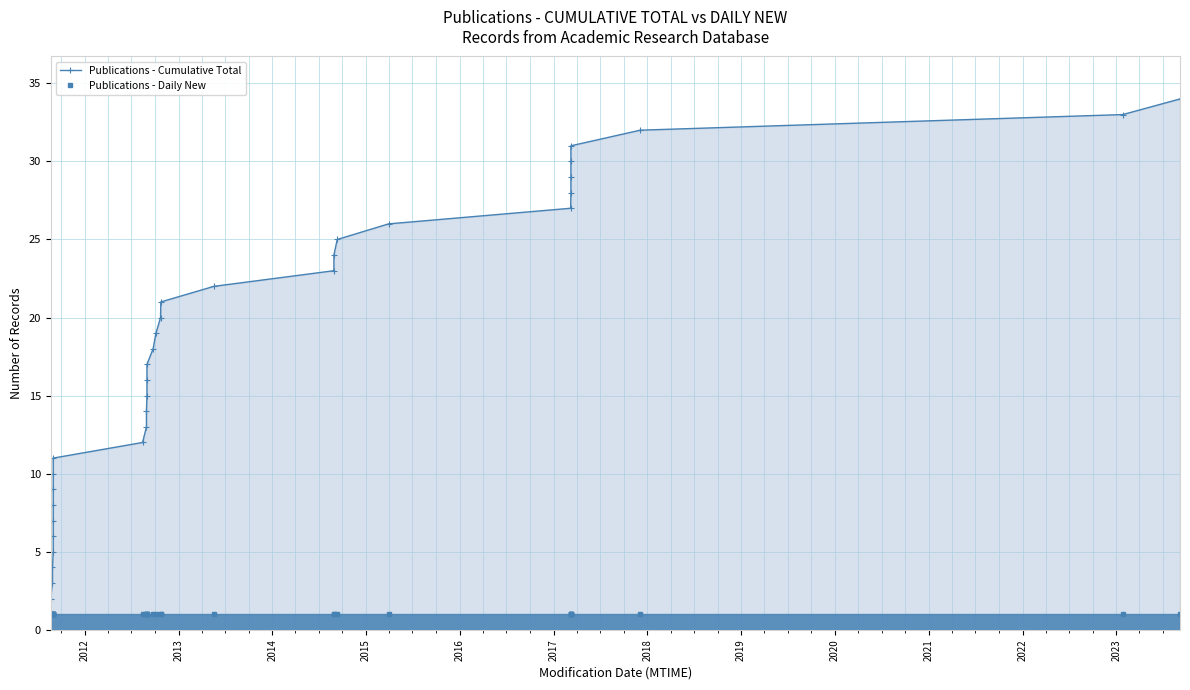

Is it true that Publications - Cumulative Total equals 1 at 2011?

False